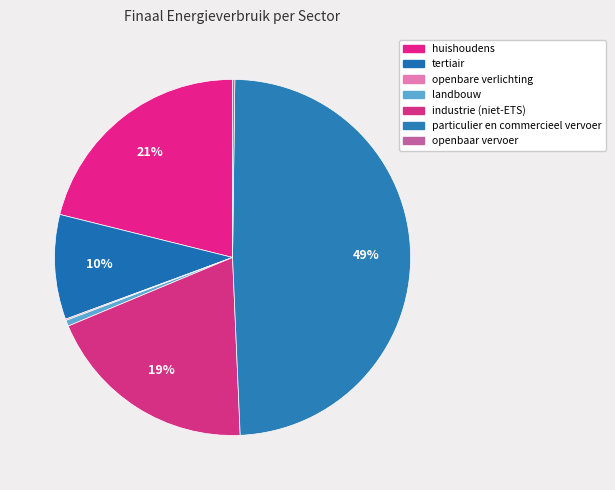

The tertiair slice represents 10% of the pie. True or false?

True